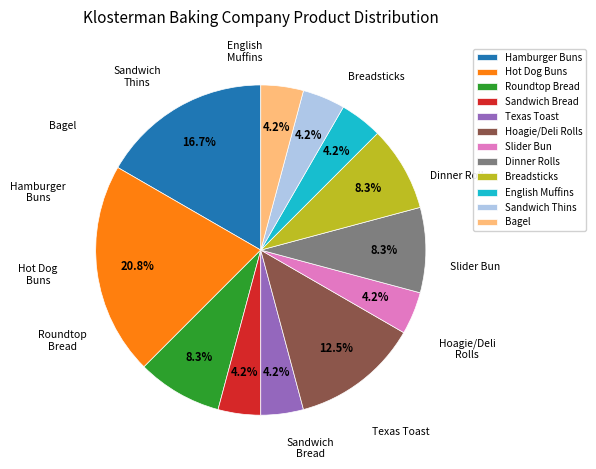

The Slider Bun slice represents 4% of the pie. True or false?

True